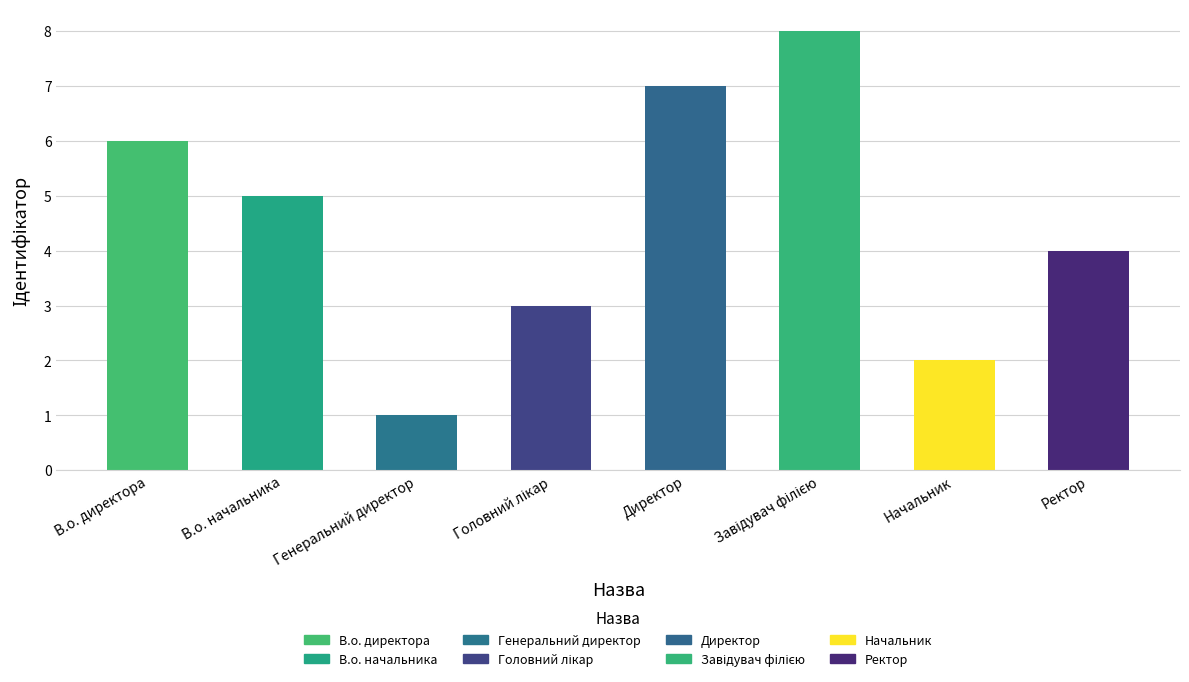

What is the label of the 8th bar from the left?

Ректор